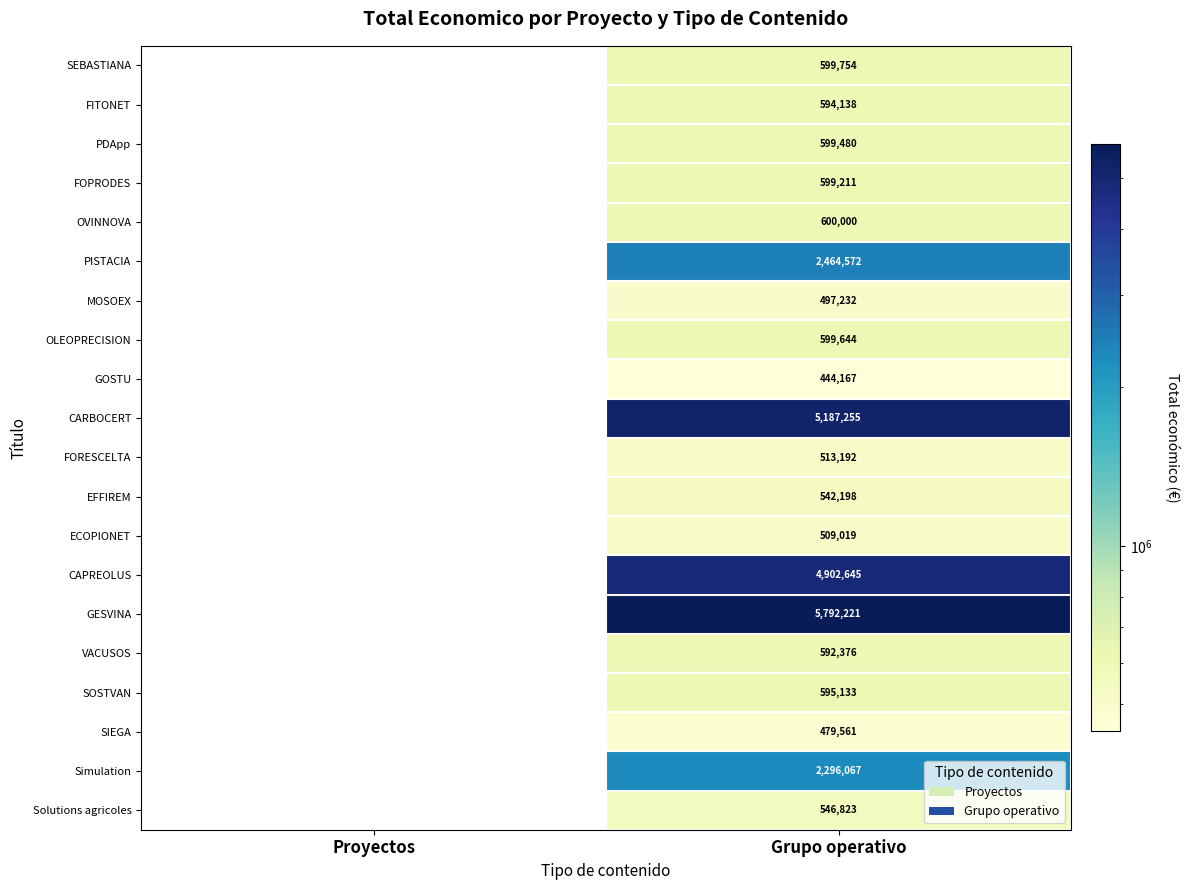

Rank the series at Grupo operativo from lowest to highest value.

GOSTU, SIEGA, MOSOEX, ECOPIONET, FORESCELTA, EFFIREM, Solutions agricoles, VACUSOS, FITONET, SOSTVAN, FOPRODES, PDApp, OLEOPRECISION, SEBASTIANA, OVINNOVA, Simulation, PISTACIA, CAPREOLUS, CARBOCERT, GESVINA